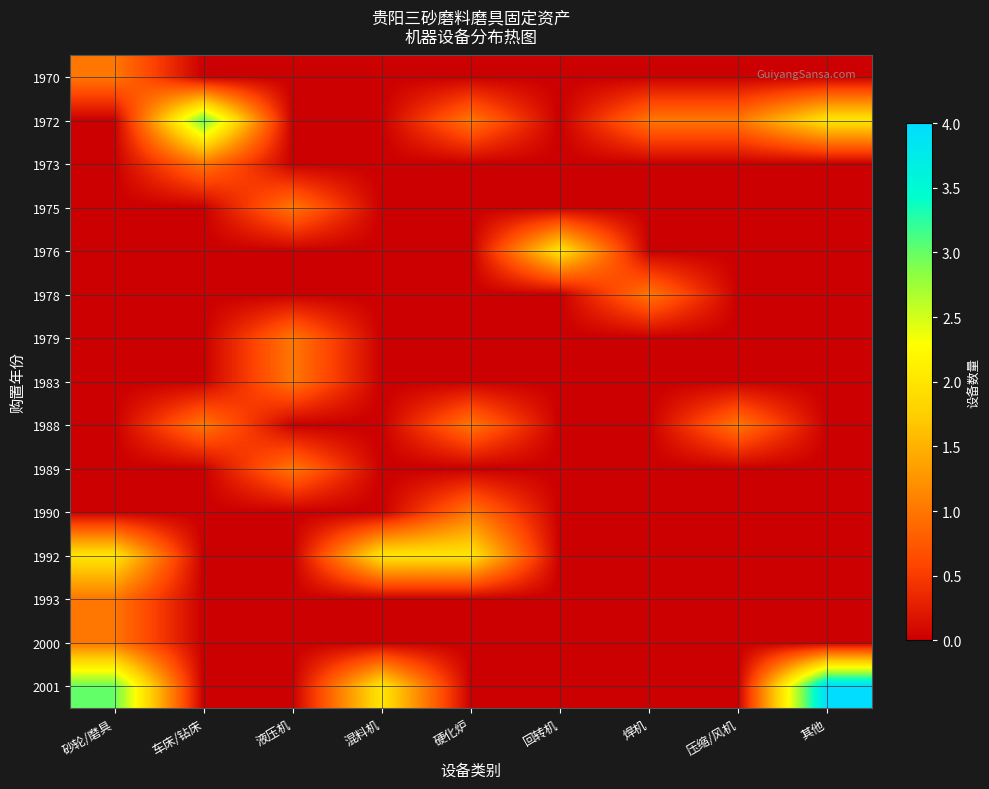

Which category has the lowest value across all series?

车床/钻床